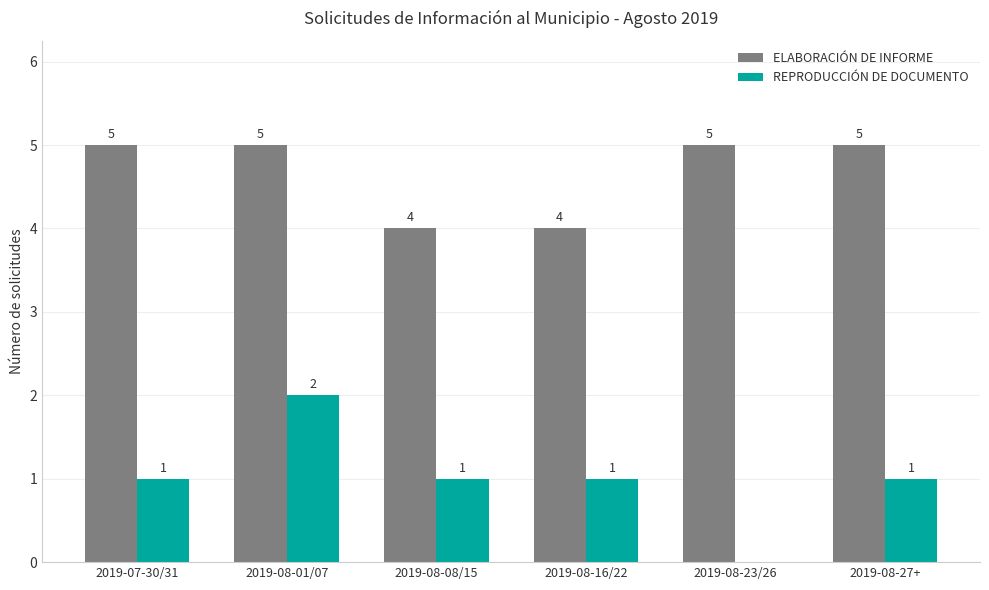

How many REPRODUCCIÓN DE DOCUMENTO values are between 1 and 2?

5